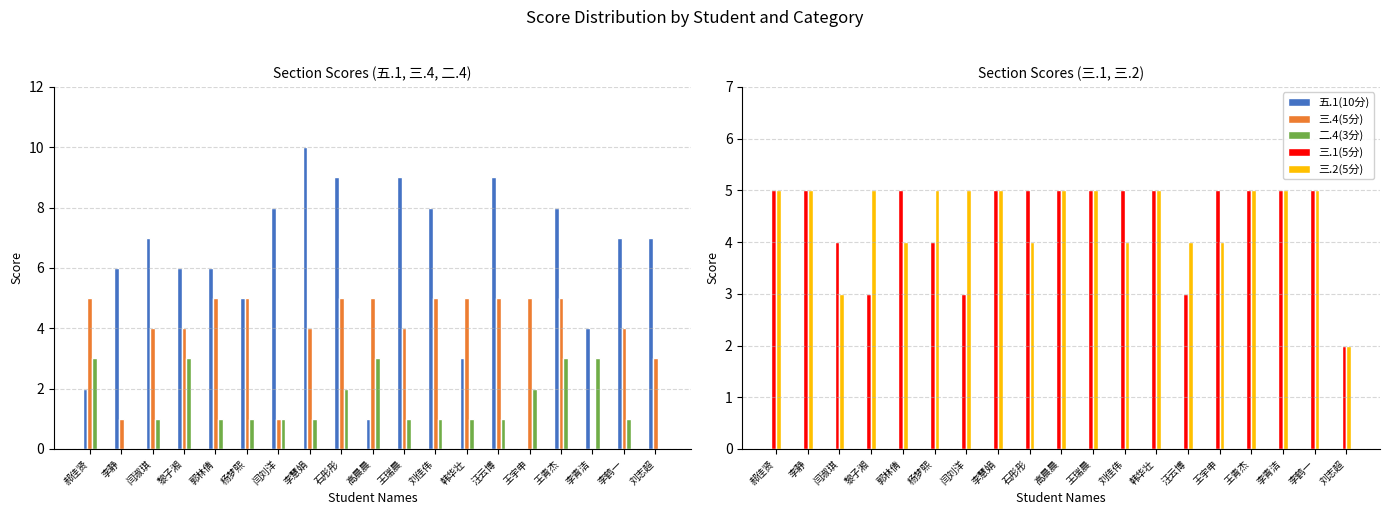

Rank the series by their maximum value, from lowest to highest.

二.4(3分), 三.4(5分), 三.1(5分), 三.2(5分), 五.1(10分)